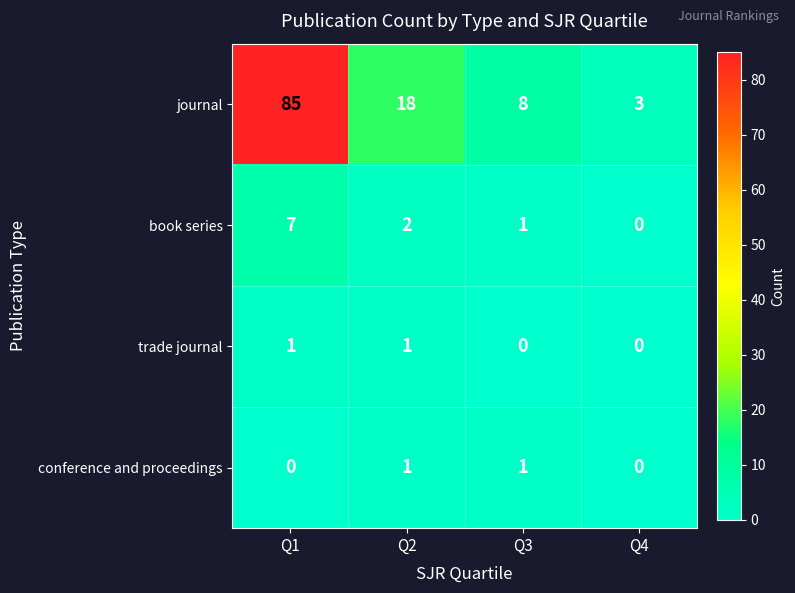

Reading left to right, extract all data points from this chart.

journal: Q1=85	Q2=18	Q3=8	Q4=3
book series: Q1=7	Q2=2	Q3=1	Q4=0
trade journal: Q1=1	Q2=1	Q3=0	Q4=0
conference and proceedings: Q1=0	Q2=1	Q3=1	Q4=0